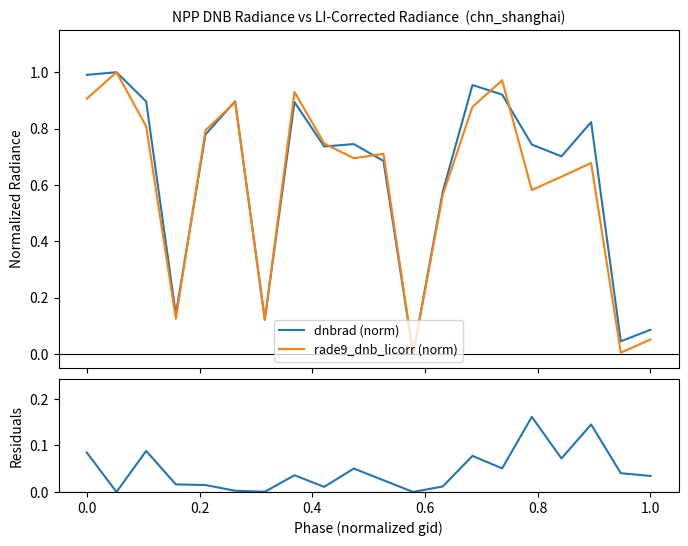

How many values in |residual| are above zero?

18